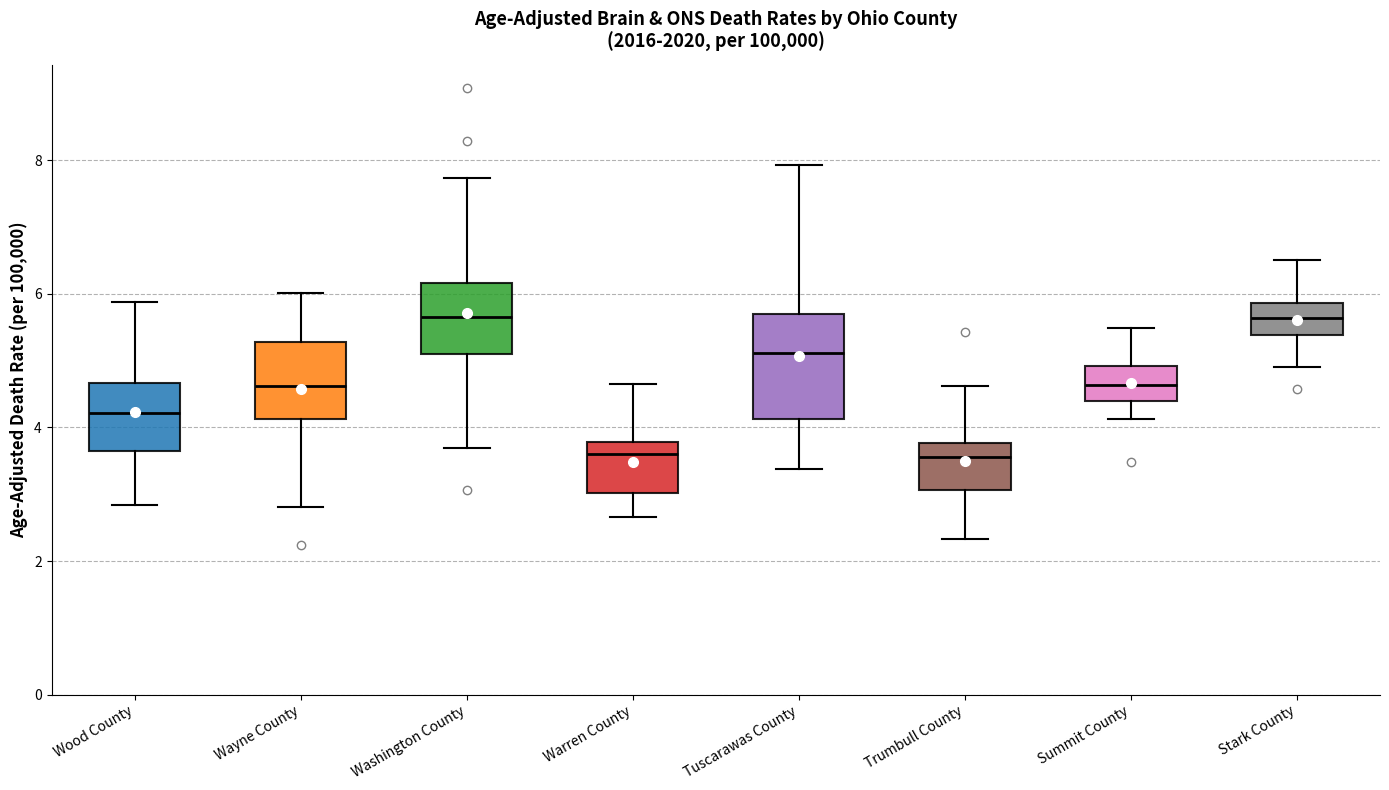

Comparing the boxes themselves (not the whiskers), which one is the tallest?

Tuscarawas County